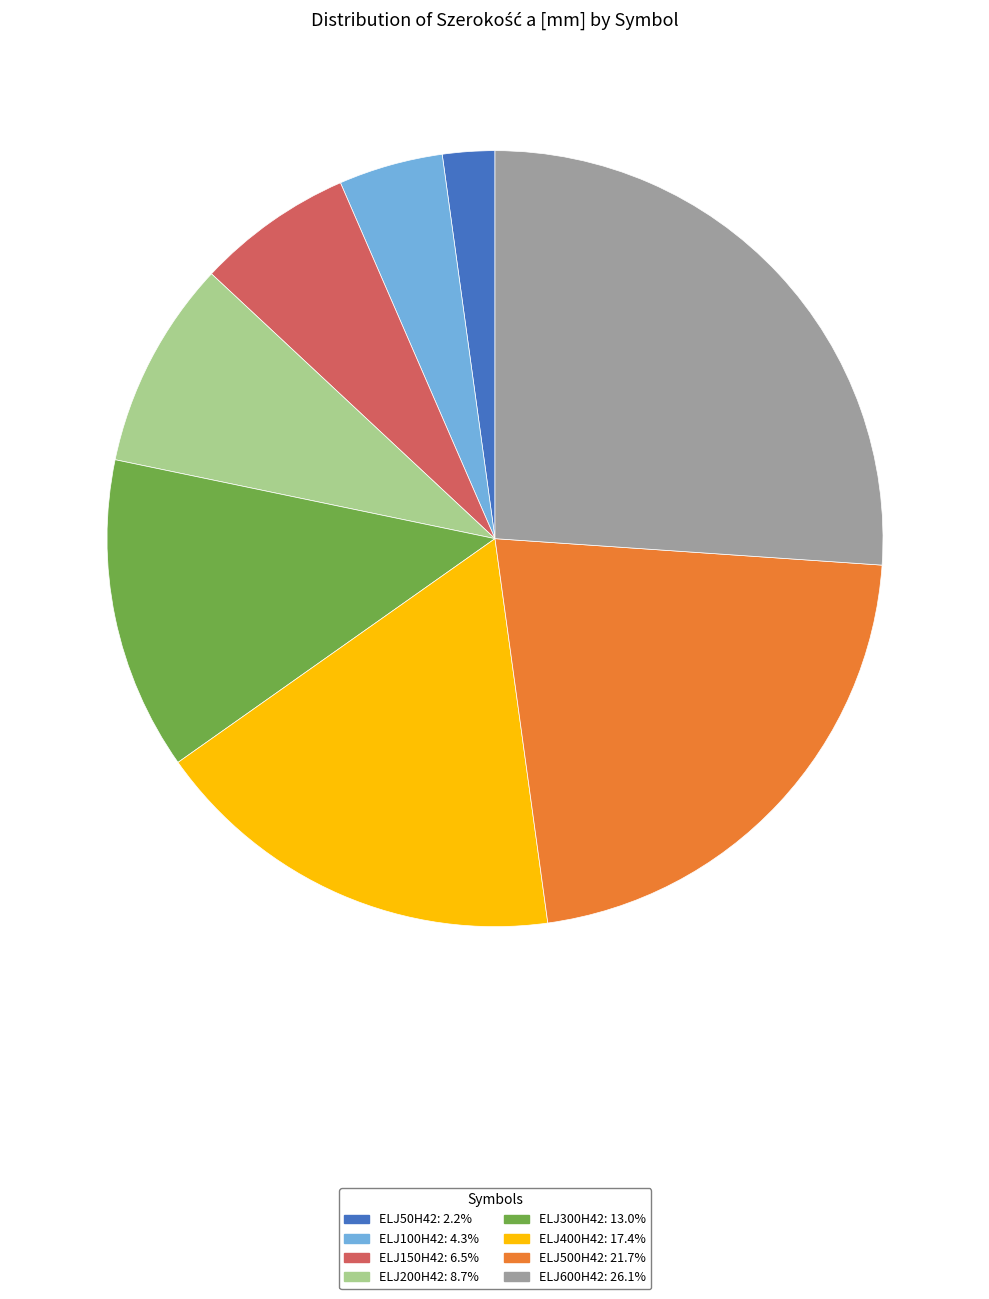

Is it true that ELJ500H42 is 14% of the pie?

False